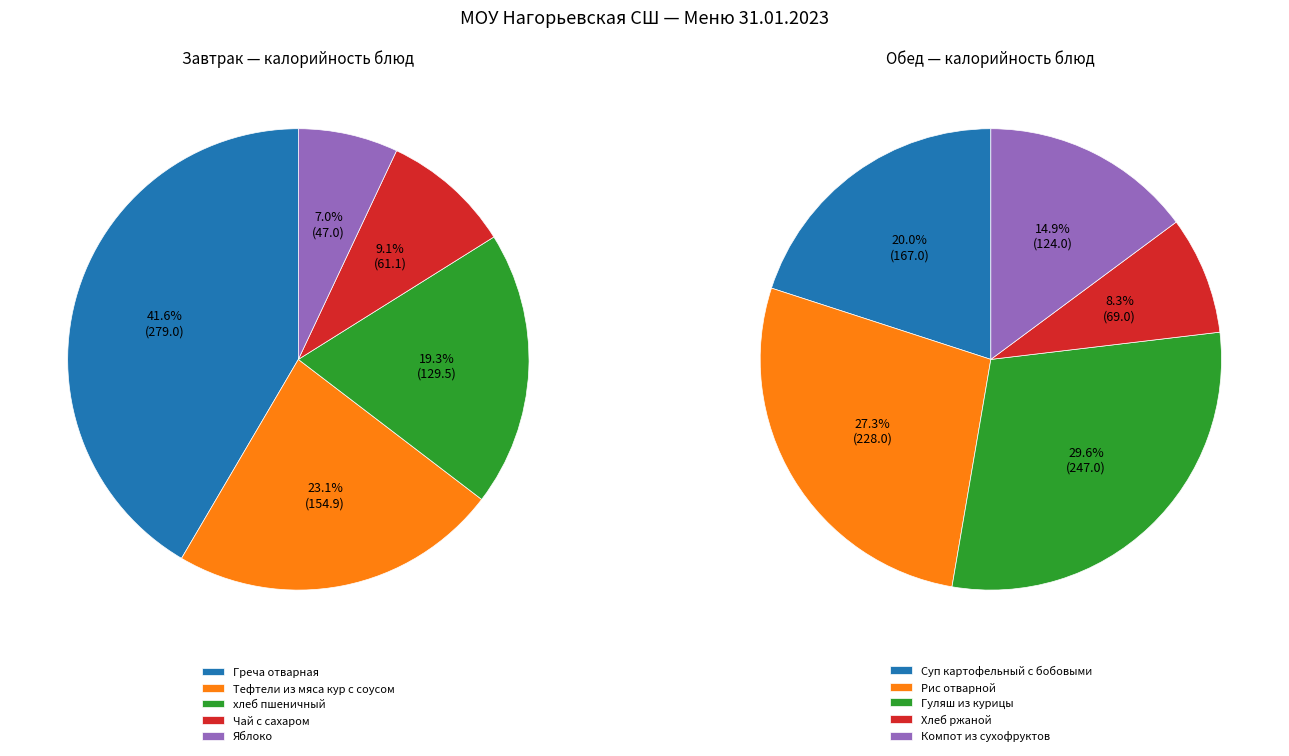

Is there any slice that represents more than half of the pie?

No